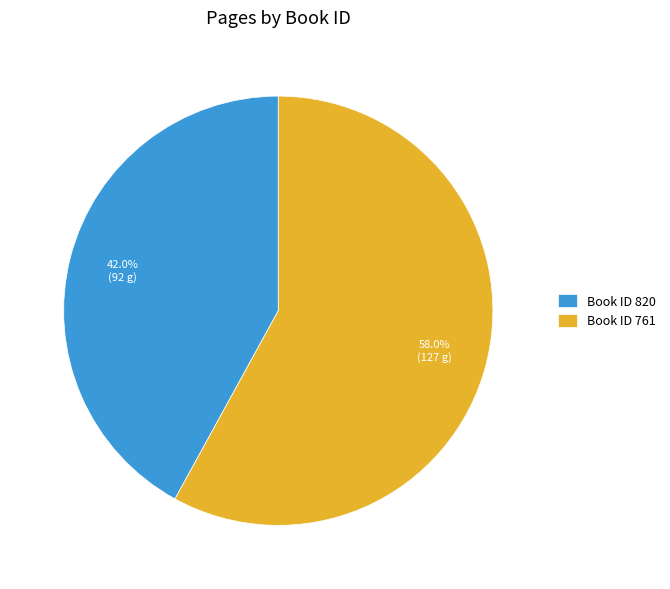

To the nearest percent, what is the difference between the largest and smallest slice percentages?

16%